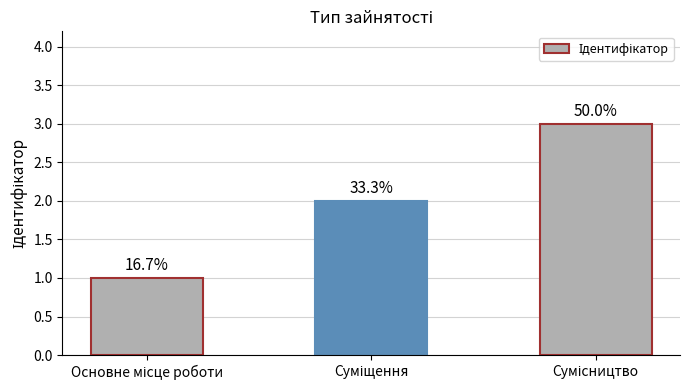

How many bars are there in total?

3